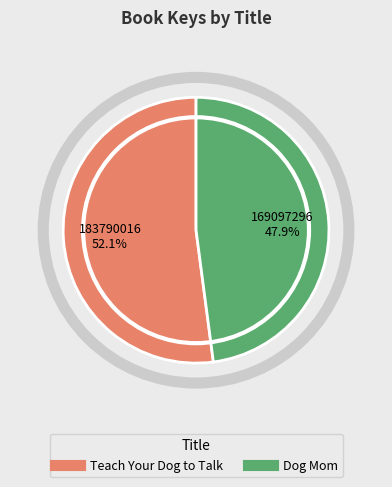

Does any single category account for the majority?

Yes